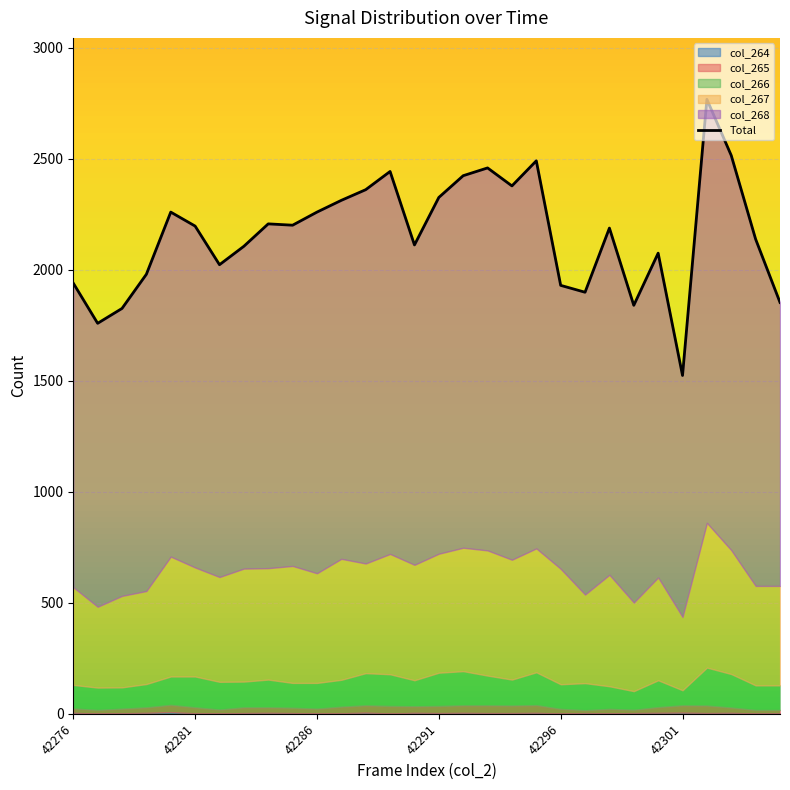

Reading right to left, what are all the values shown in this chart?

col_264: 1	1	4	3	5	4	3	2	3	1	4	3	3	4	3	4	1	5	2	1	3	4	3	1	2	7	4	2	1	4
col_265: 16	16	24	34	33	26	15	20	13	21	35	34	35	34	32	30	34	33	30	22	24	25	26	18	27	33	25	21	16	20
col_266: 111	111	151	171	68	121	84	102	122	111	148	117	134	154	150	117	143	145	121	116	112	125	116	125	139	128	105	96	101	106
col_267: 448	448	558	652	330	463	399	502	399	520	558	540	564	556	536	520	542	494	545	494	527	502	509	472	491	540	419	412	364	440
col_268: 1277	1562	1778	1908	1088	1461	1339	1562	1362	1277	1746	1684	1723	1676	1605	1441	1723	1684	1615	1627	1535	1551	1452	1407	1538	1552	1427	1295	1277	1370